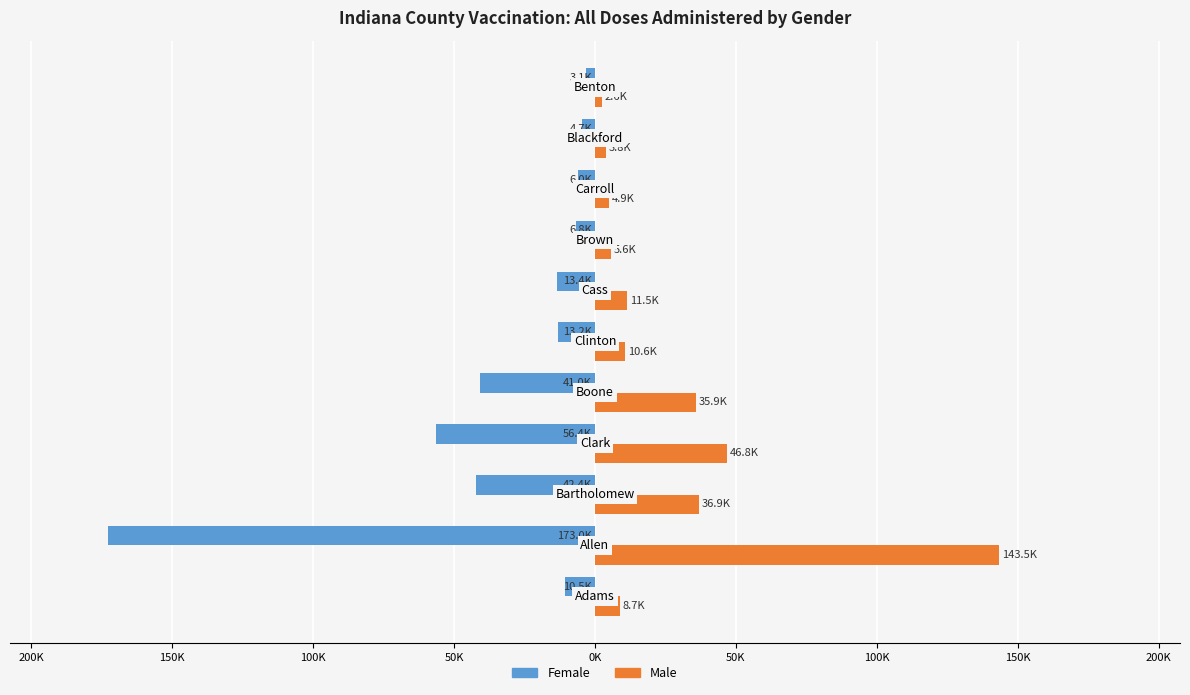

What is the difference between the maximum and minimum values in the Male series?

140948